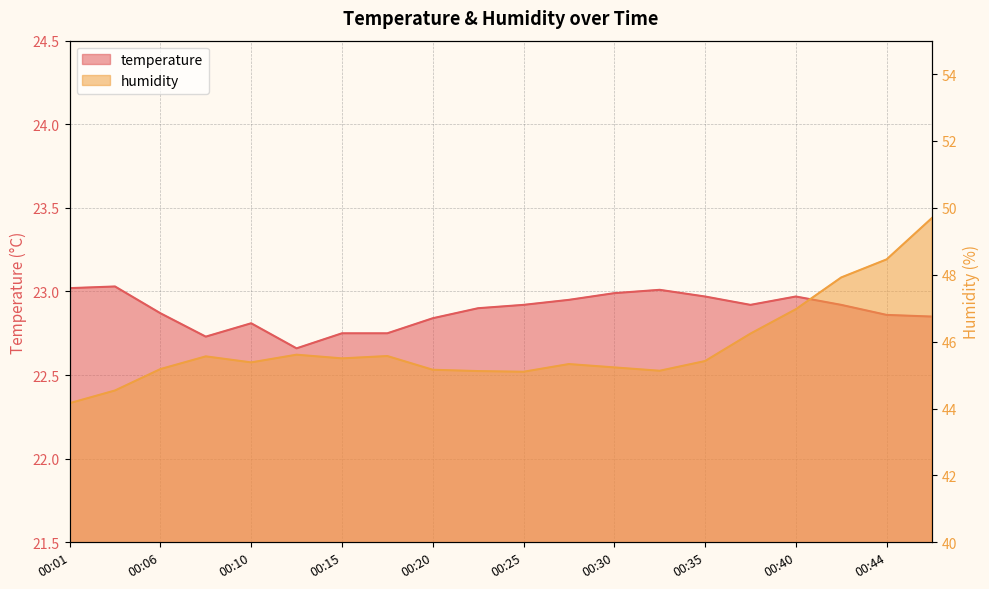

List the series in order of their peak value, lowest first.

temperature, humidity